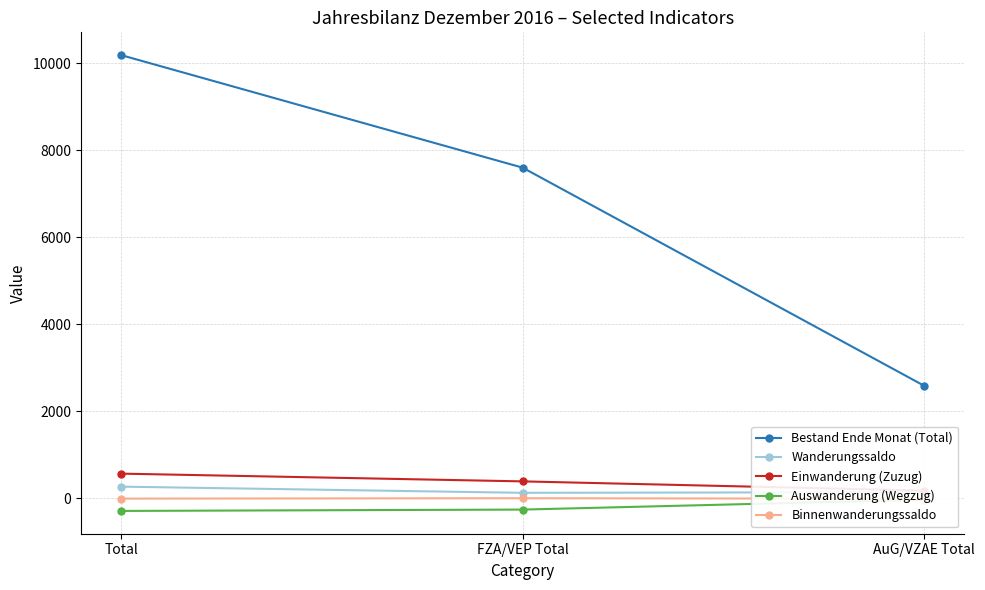

What is the spread (max minus min) of values at AuG/VZAE Total?

2617